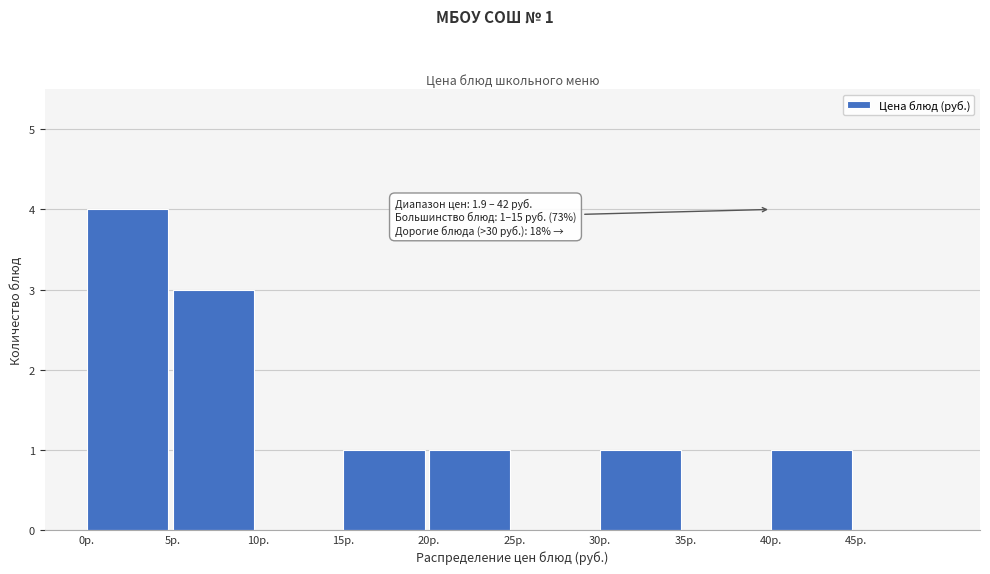

Over which range of the x-axis is the bar tallest?

0 to 5